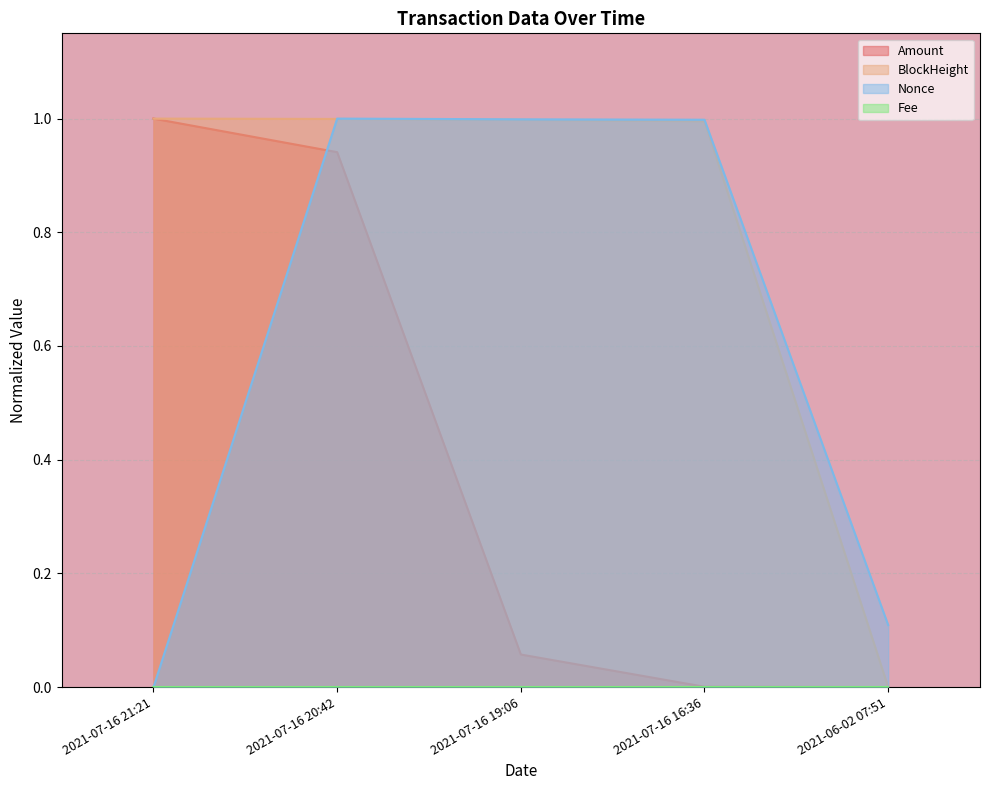

At how many categories does at least one series exceed 0?

5